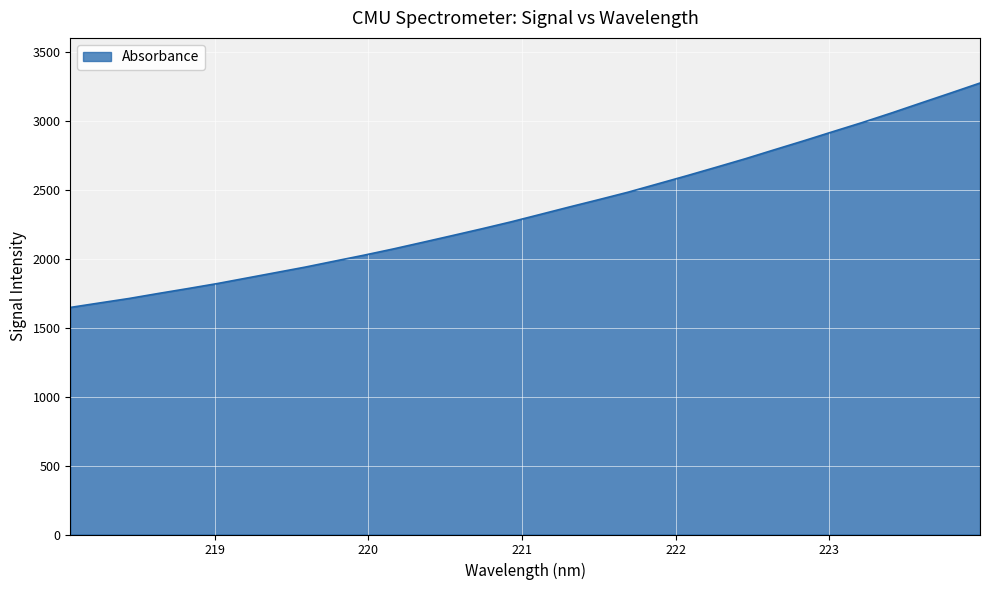

What is the greatest value displayed?

3275.2